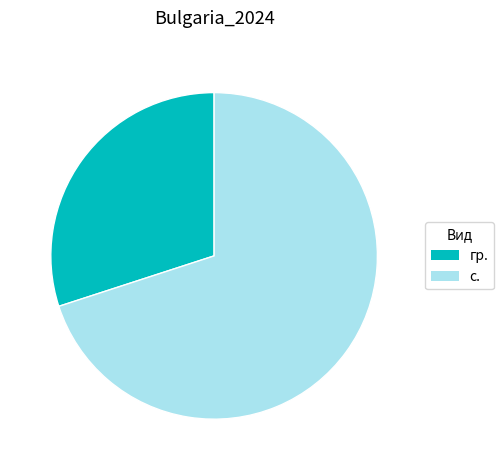

Which category has the biggest portion of the pie?

с.